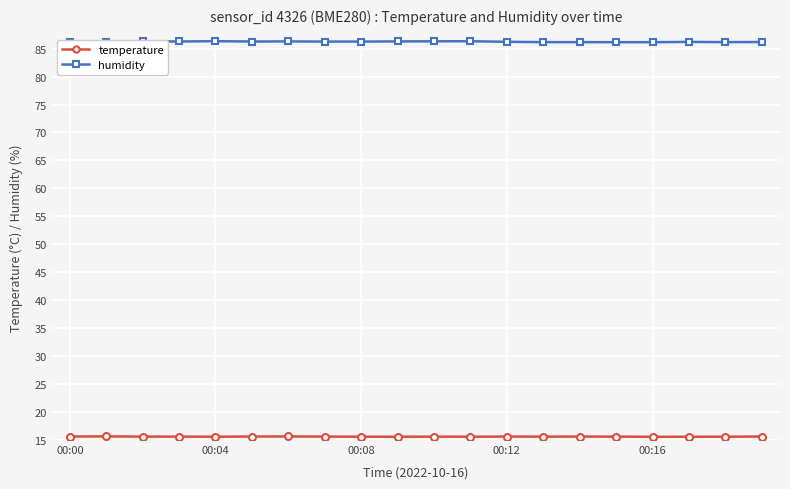

What is the average value of the humidity series?

86.2